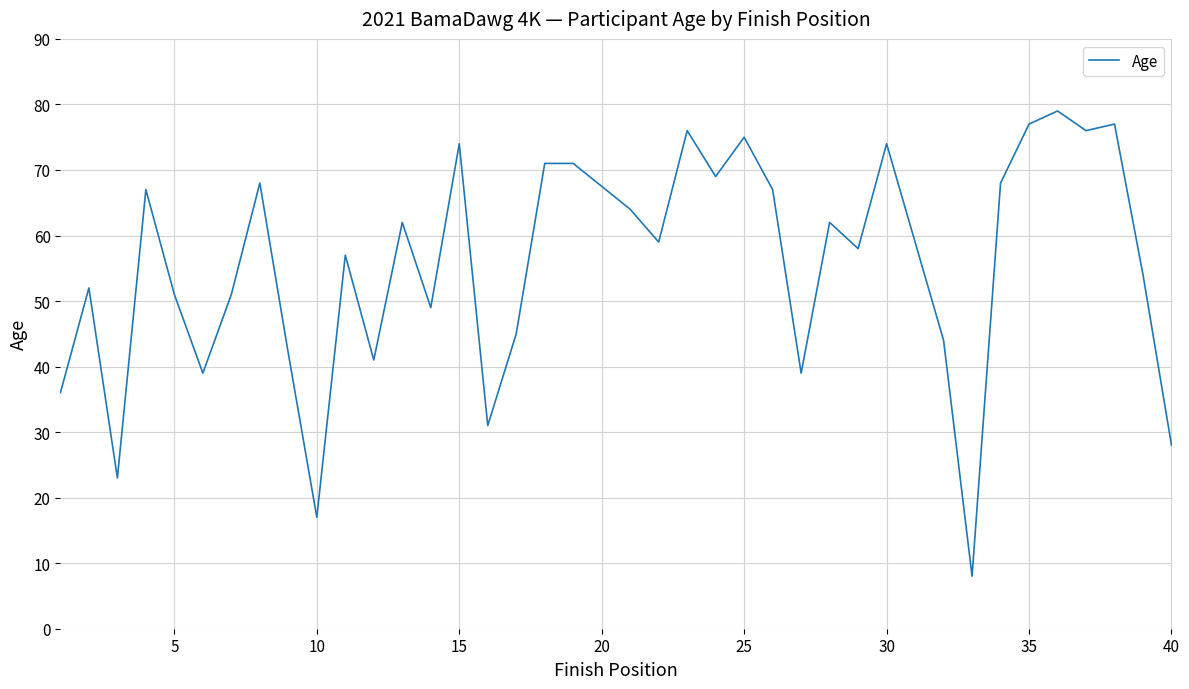

What is the greatest value displayed?

79